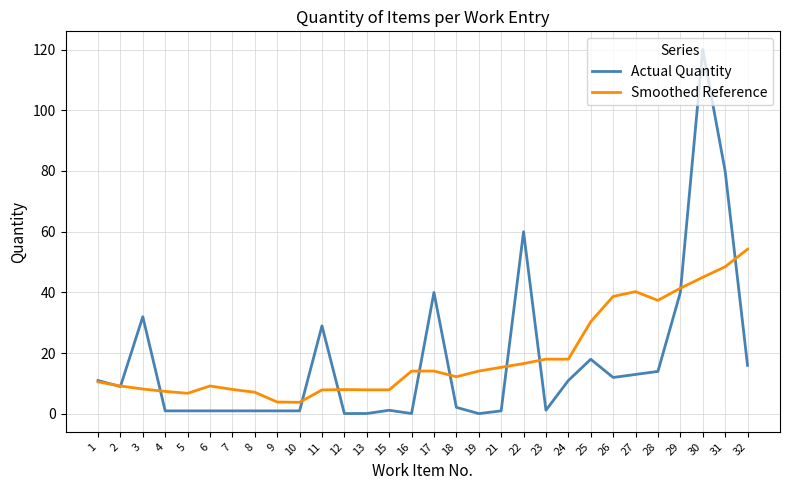

Read the Actual Quantity value at 26.

12.0